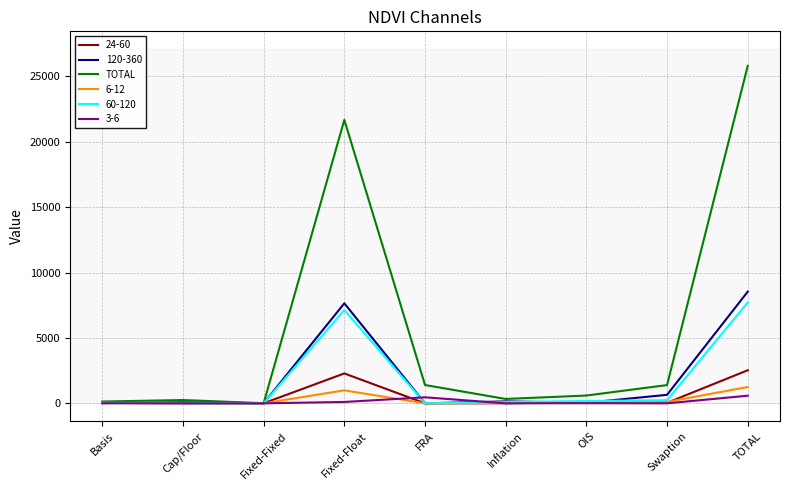

Which series has the widest spread of values?

TOTAL